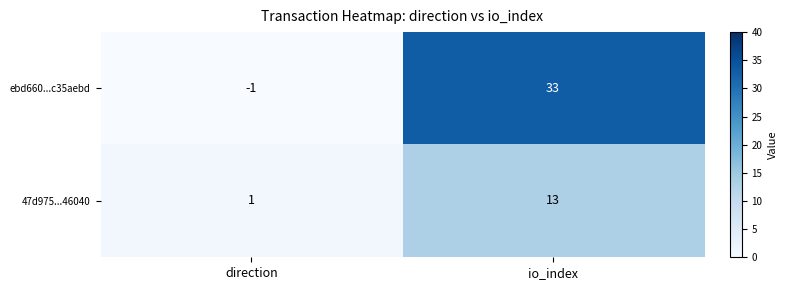

What is the difference between the highest and lowest values at io_index?

20